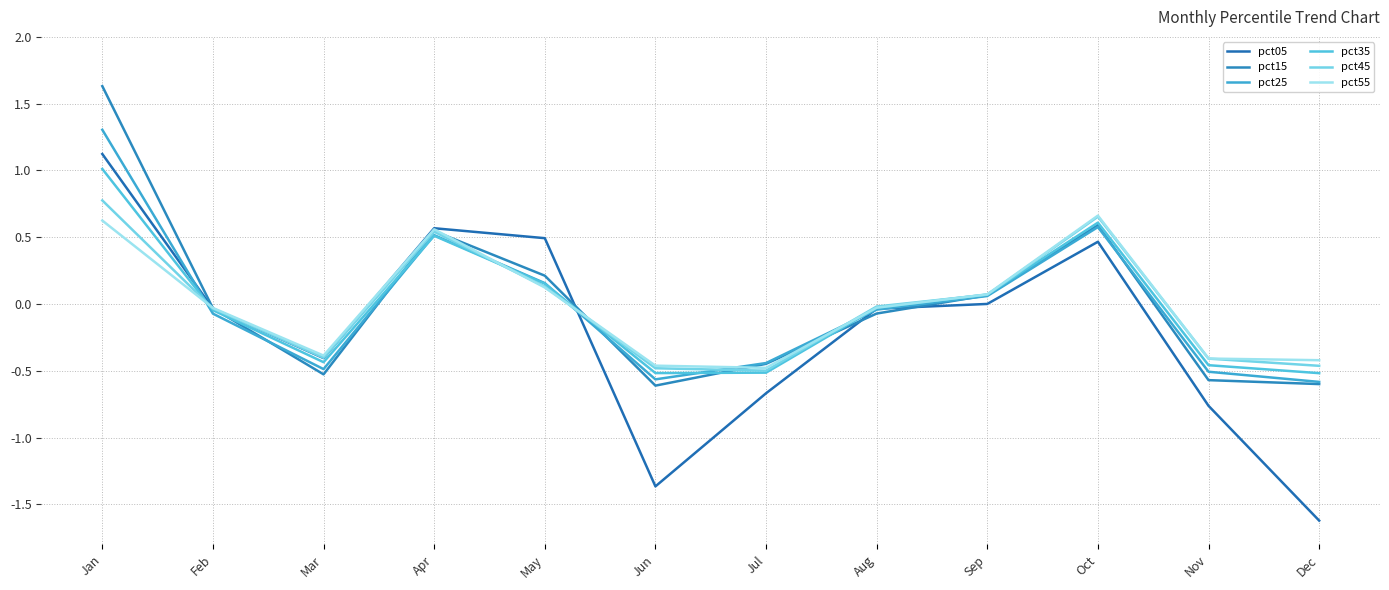

True or false: pct15 has a value of 2.7 at Jan.

False